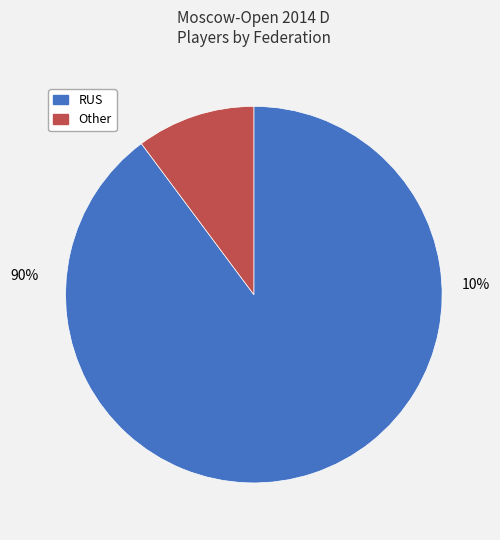

Between RUS and Other, which is larger?

RUS